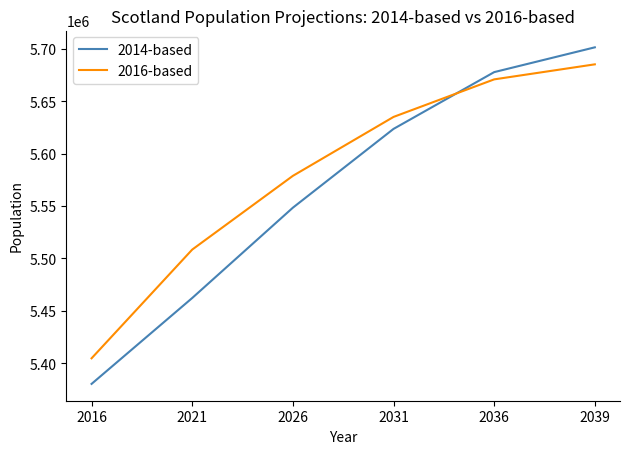

List the series in order of their peak value, highest first.

2014-based, 2016-based